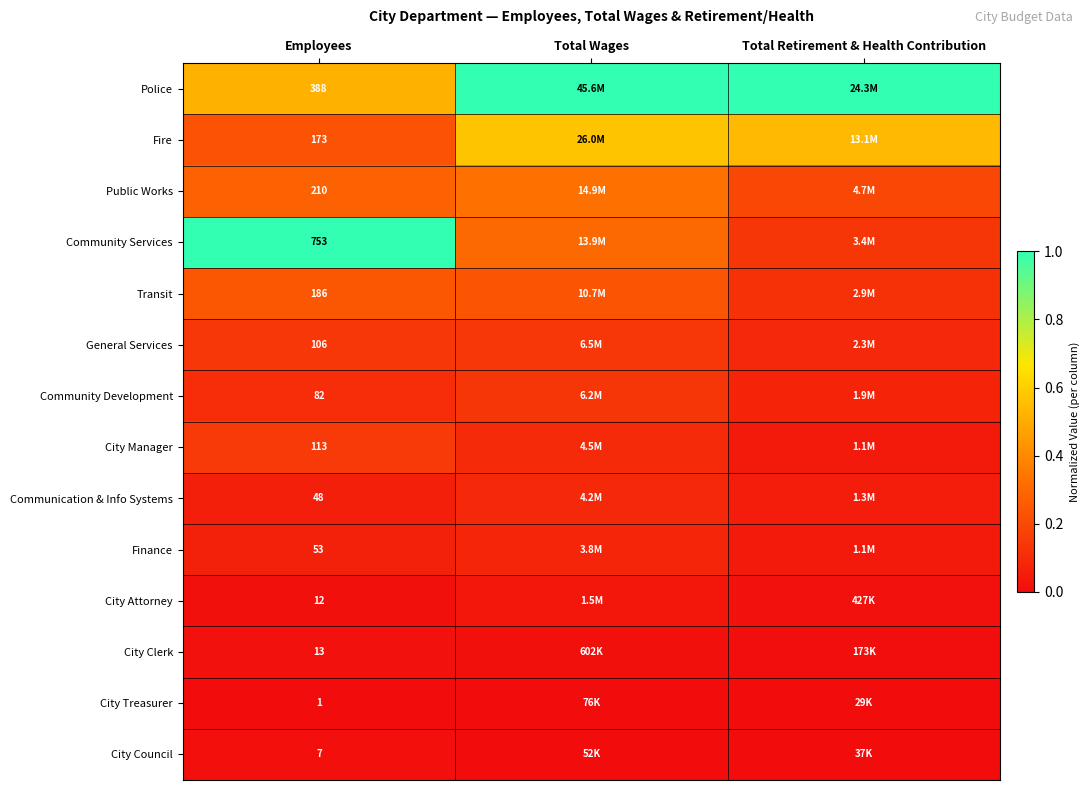

At Employees, list the series in order from largest to smallest.

Community Services, Police, Public Works, Transit, Fire, City Manager, General Services, Community Development, Finance, Communication & Info Systems, City Clerk, City Attorney, City Council, City Treasurer